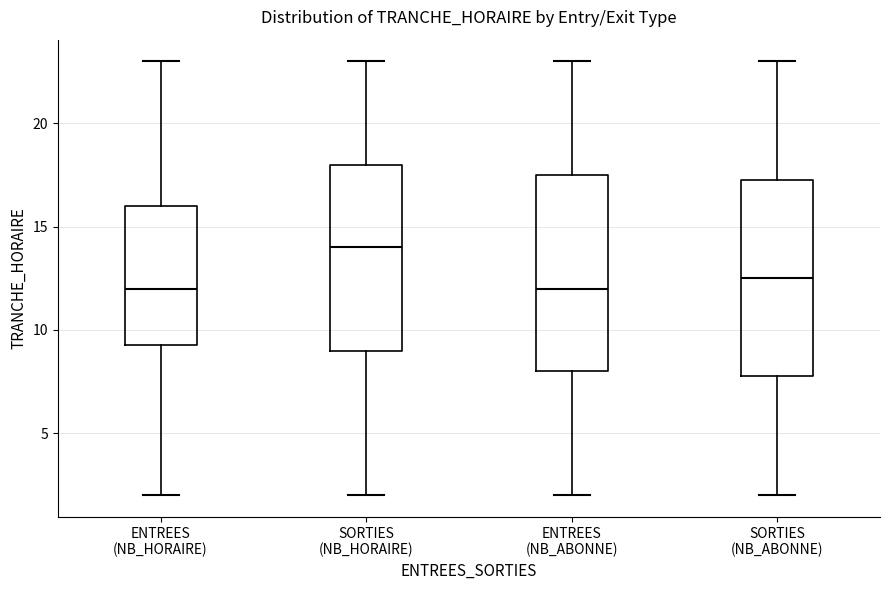

Reading left to right, read every box against the y-axis: the position of its median line, the range the box covers, and the ends of its whiskers. The values are not printed on the chart, so give them approximately, as read against the axis.

ENTREES (NB_HORAIRE): median 12.0, box 9.5 to 16.0, whiskers 2.0 to 23.0
SORTIES (NB_HORAIRE): median 14.0, box 9.0 to 18.0, whiskers 2.0 to 23.0
ENTREES (NB_ABONNE): median 12.0, box 8.0 to 17.5, whiskers 2.0 to 23.0
SORTIES (NB_ABONNE): median 12.5, box 8.0 to 17.5, whiskers 2.0 to 23.0